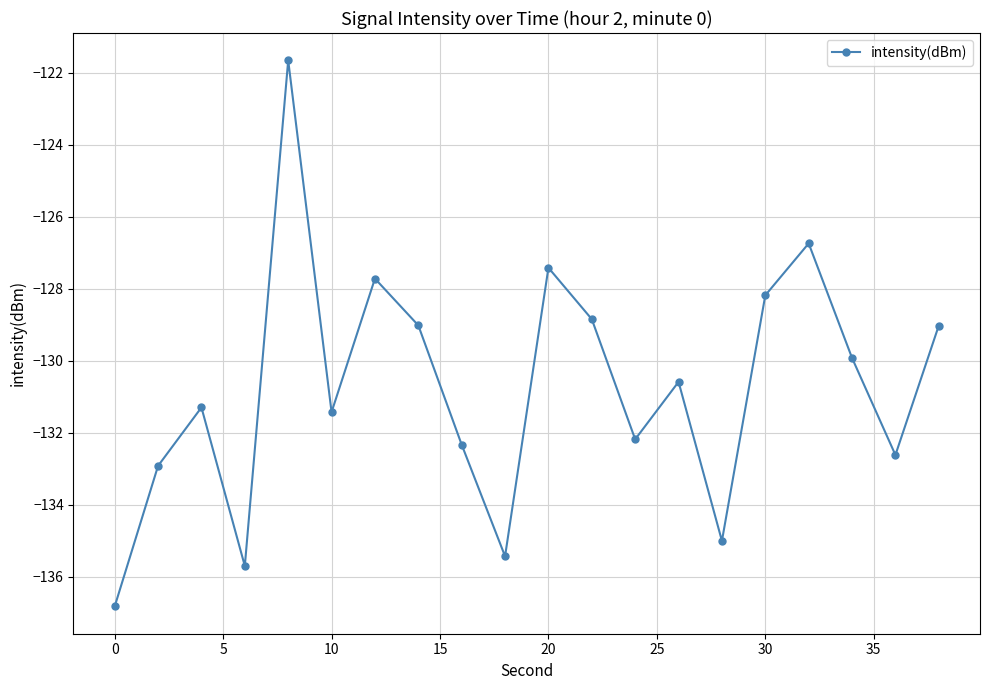

Reading right to left, what are all the values shown in this chart?

-129.0	-132.6	-129.9	-126.7	-128.2	-135.0	-130.6	-132.2	-128.8	-127.4	-135.4	-132.3	-129.0	-127.7	-131.4	-121.7	-135.7	-131.3	-132.9	-136.8